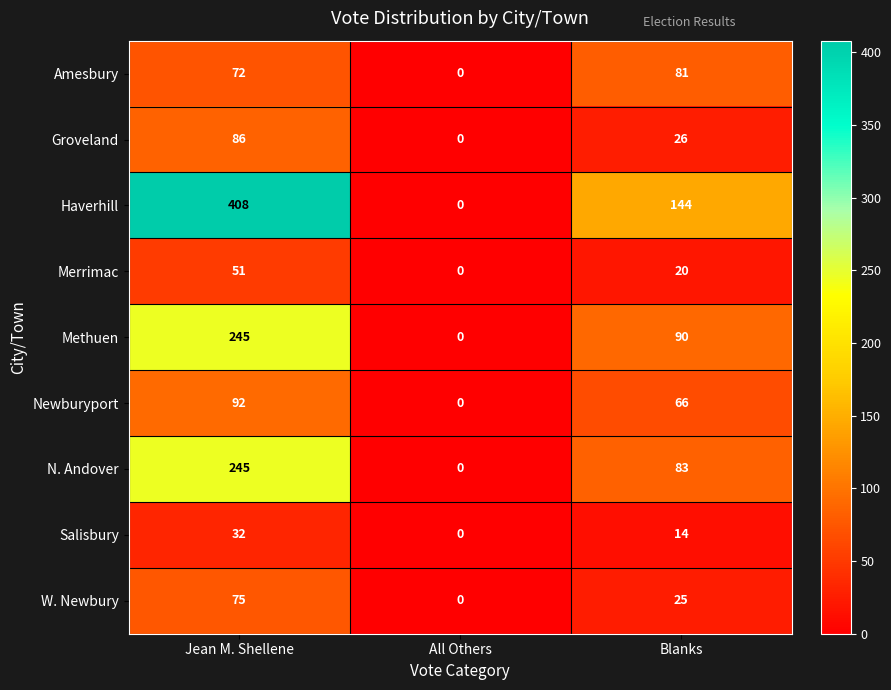

The Groveland series shows 26 at Blanks. True or false?

True